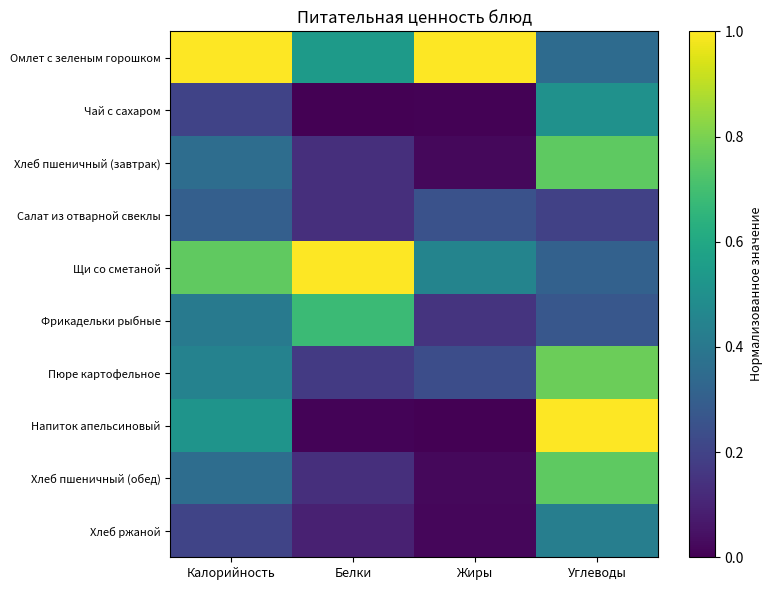

Reading left to right, transcribe all the data shown in this chart.

Омлет с зеленым горошком: Калорийность=1.0	Белки=0.5	Жиры=1.0	Углеводы=0.3
Чай с сахаром: Калорийность=0.2	Белки=0.0	Жиры=0.0	Углеводы=0.5
Хлеб пшеничный (завтрак): Калорийность=0.4	Белки=0.1	Жиры=0.0	Углеводы=0.8
Салат из отварной свеклы: Калорийность=0.3	Белки=0.1	Жиры=0.3	Углеводы=0.2
Щи со сметаной: Калорийность=0.8	Белки=1.0	Жиры=0.5	Углеводы=0.3
Фрикадельки рыбные: Калорийность=0.4	Белки=0.7	Жиры=0.2	Углеводы=0.3
Пюре картофельное: Калорийность=0.4	Белки=0.2	Жиры=0.2	Углеводы=0.8
Напиток апельсиновый: Калорийность=0.5	Белки=0.0	Жиры=0.0	Углеводы=1.0
Хлеб пшеничный (обед): Калорийность=0.4	Белки=0.1	Жиры=0.0	Углеводы=0.8
Хлеб ржаной: Калорийность=0.2	Белки=0.1	Жиры=0.0	Углеводы=0.4